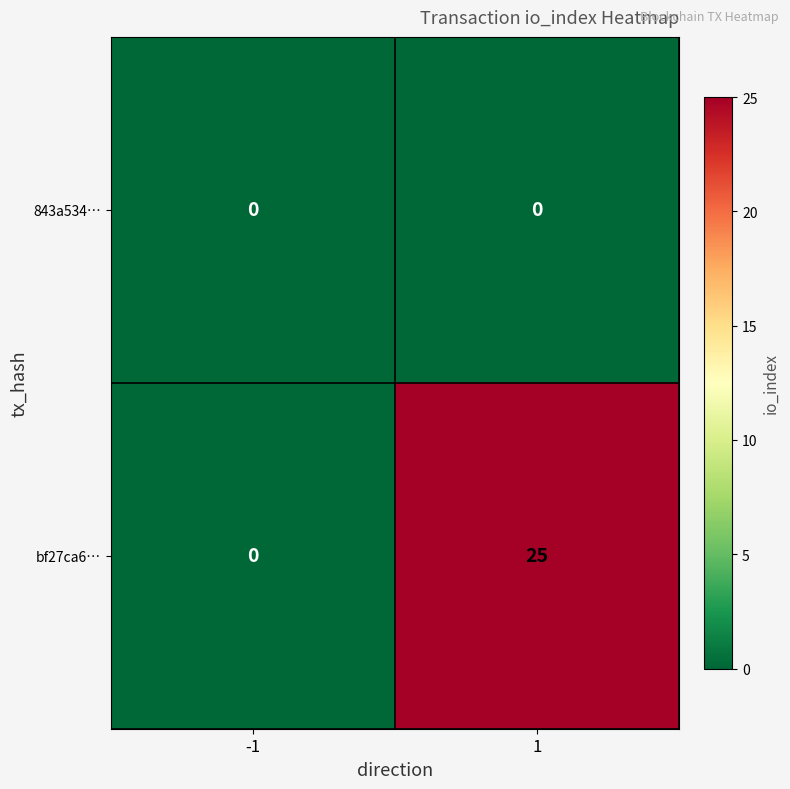

Reading right to left, list all the values displayed in this chart.

843a534…: 0	0
bf27ca6…: 25	0